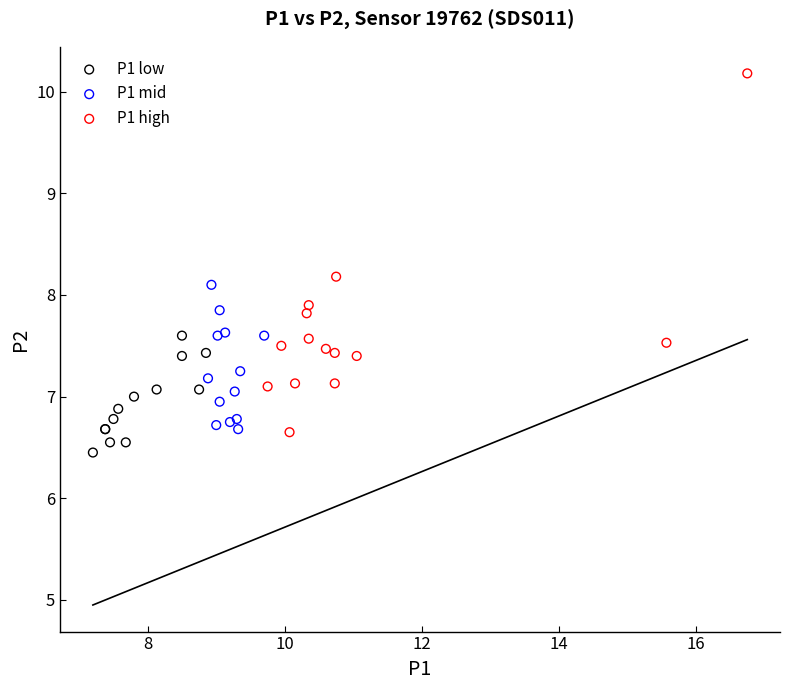

Which series contains the highest Y value?

P1 high